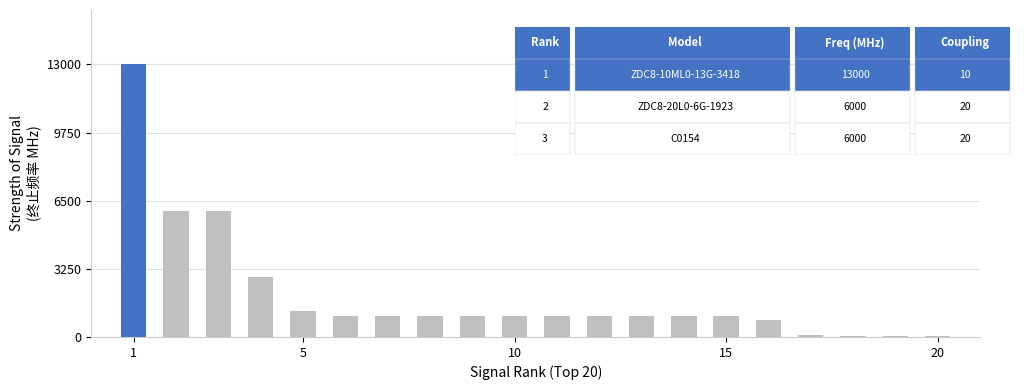

What is the maximum value shown in the chart?

13000